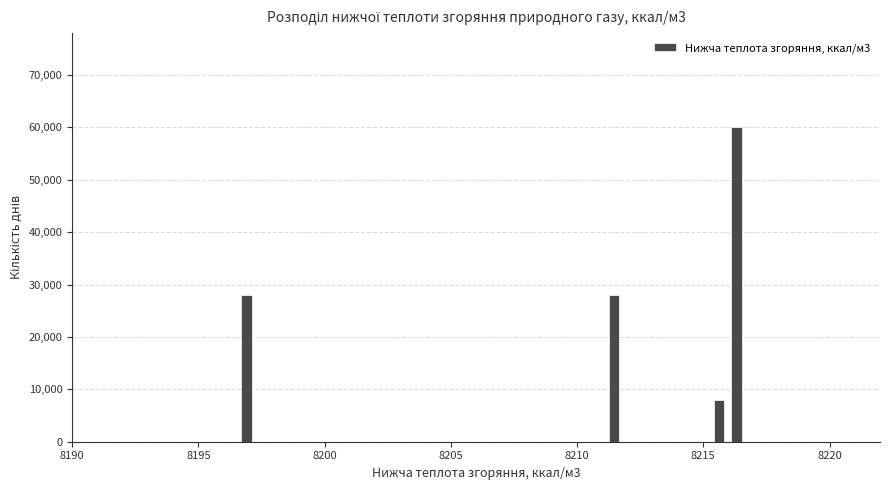

Around what value on the x-axis is the tallest bar? Give the approximate position of its centre, as read against the axis.

8216.5